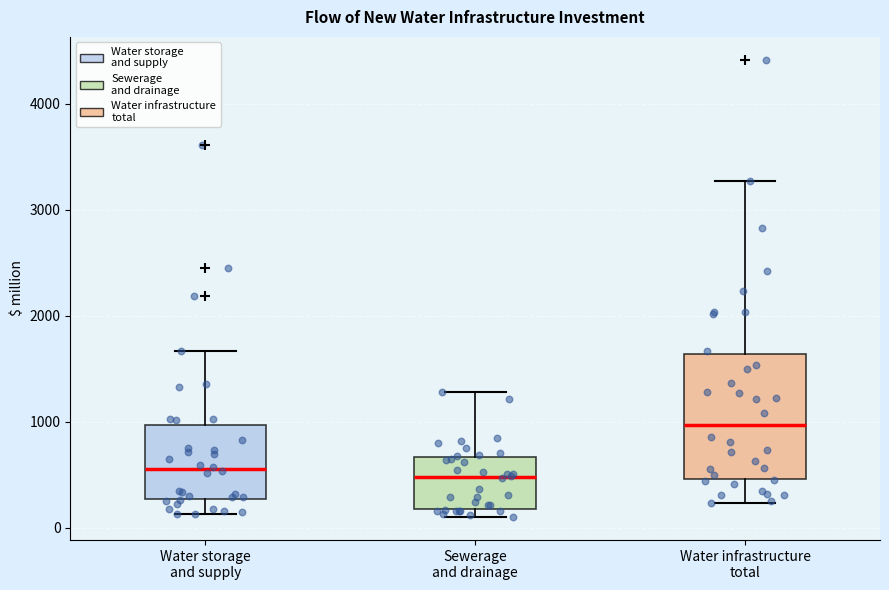

Which box is the tallest, from its lower edge to its upper edge?

Water infrastructure total